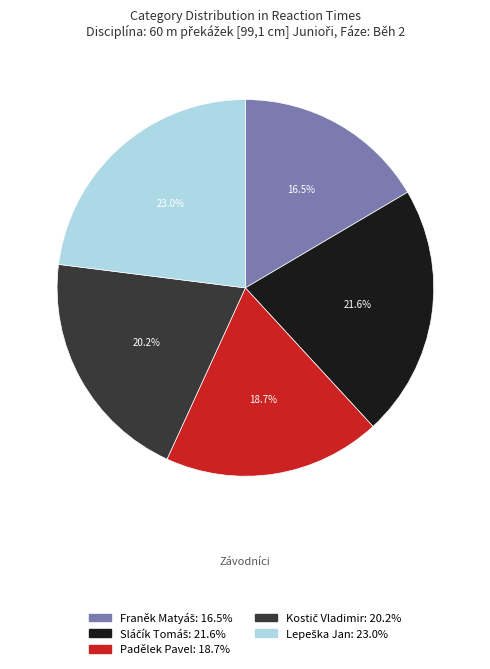

Is there any slice that represents more than half of the pie?

No